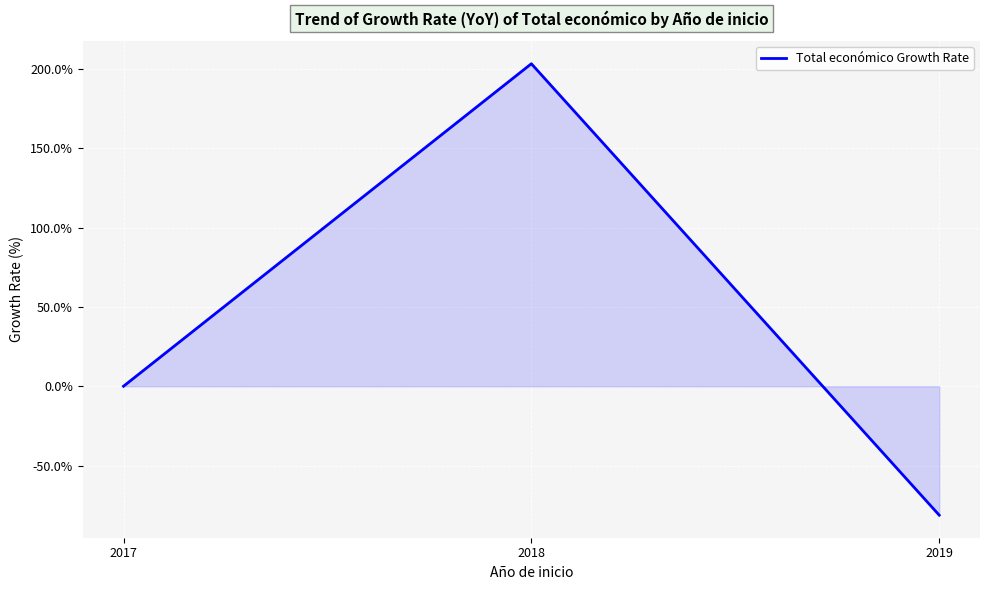

What is the smallest value displayed?

-81.3